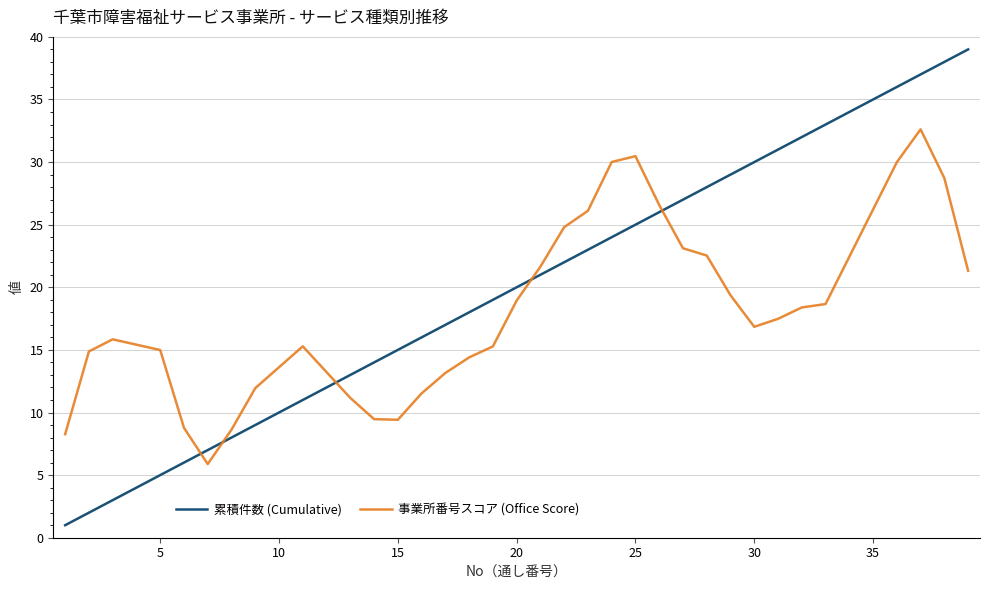

What is the difference between the maximum and minimum values in the 事業所番号スコア (Office Score) series?

26.7